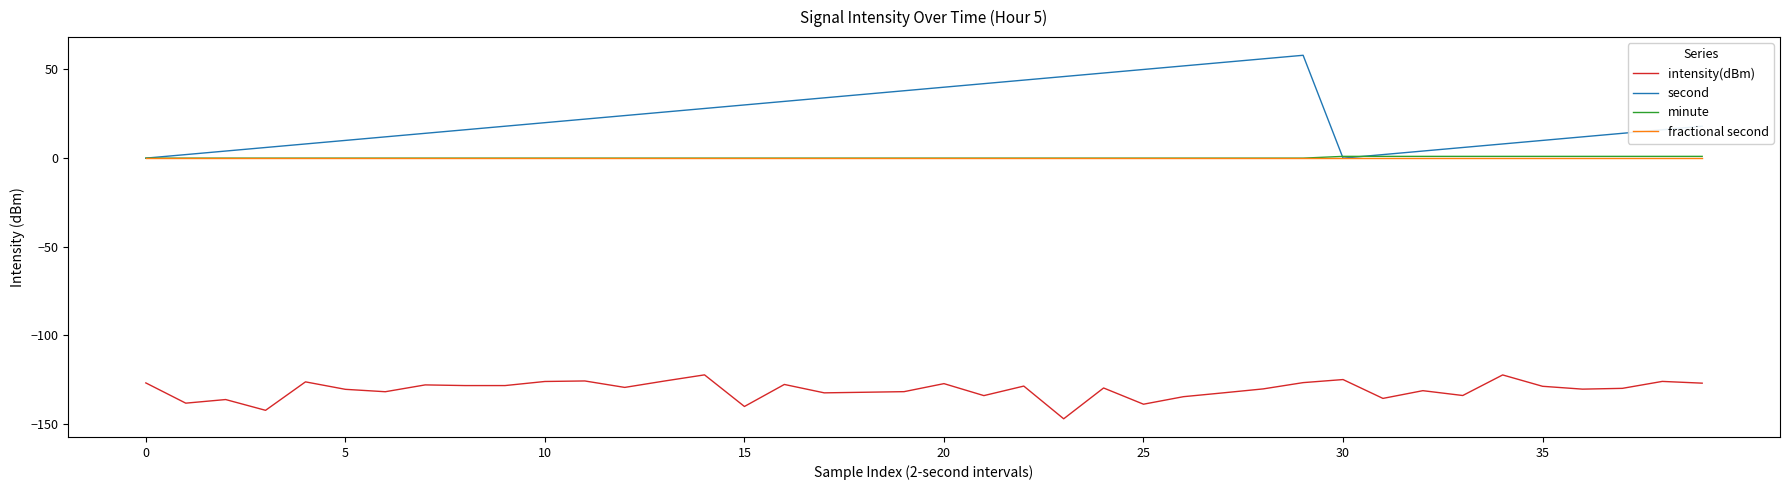

How many lines are shown in the chart?

4